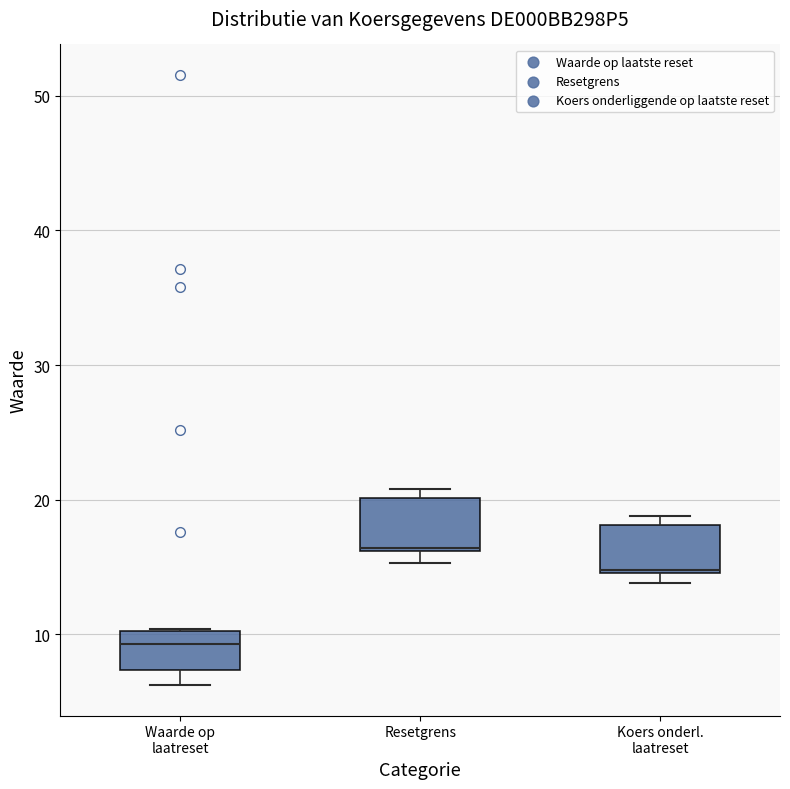

Which box has the highest median line?

Resetgrens